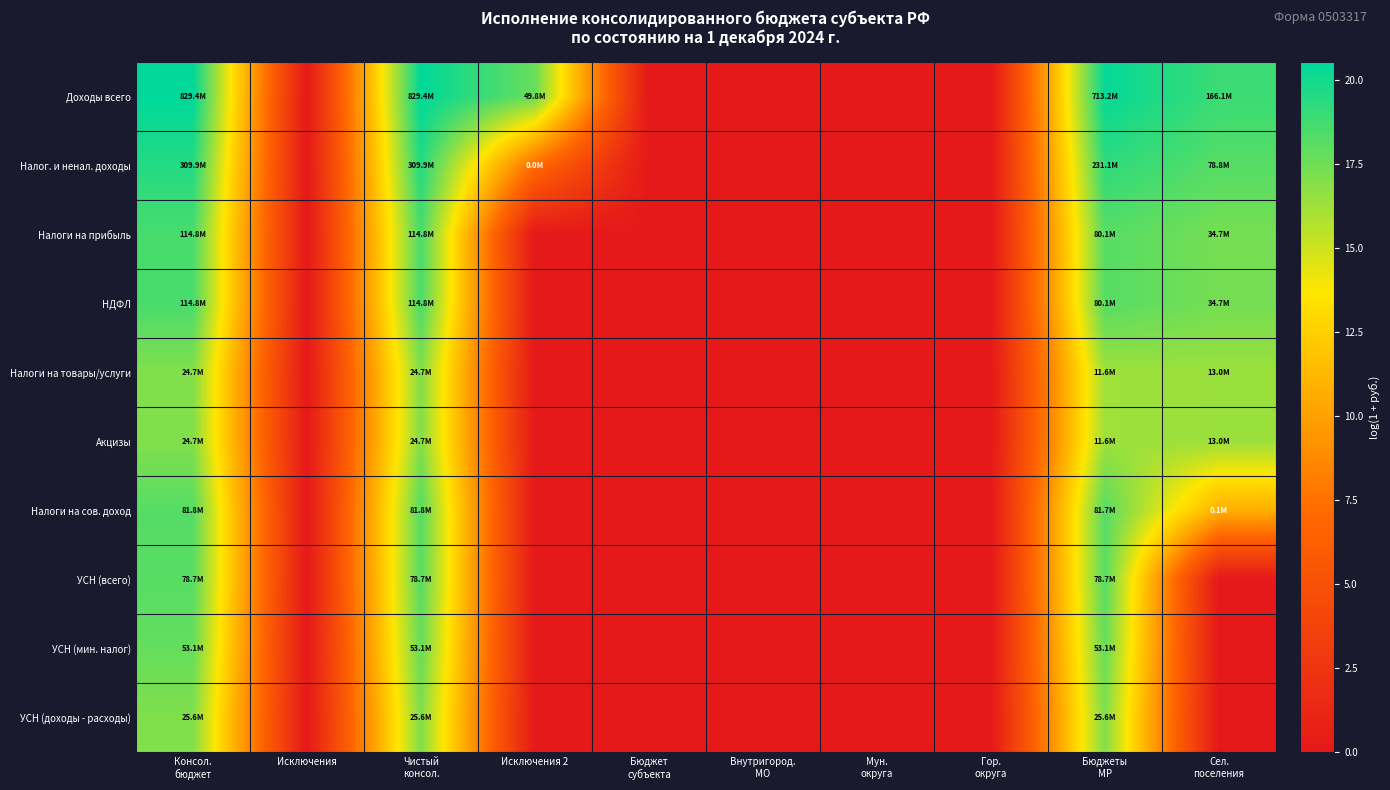

At which category is the sum across all series the highest?

Консол.
бюджет